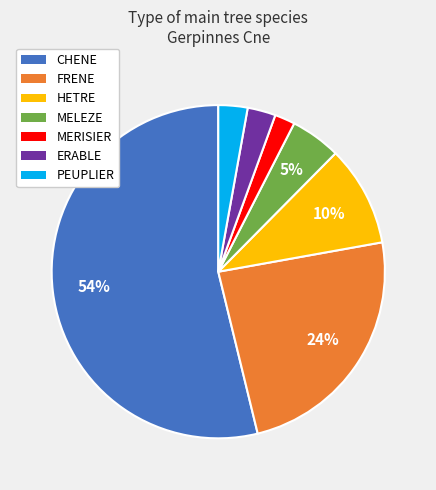

What is the largest slice in the pie chart?

CHENE